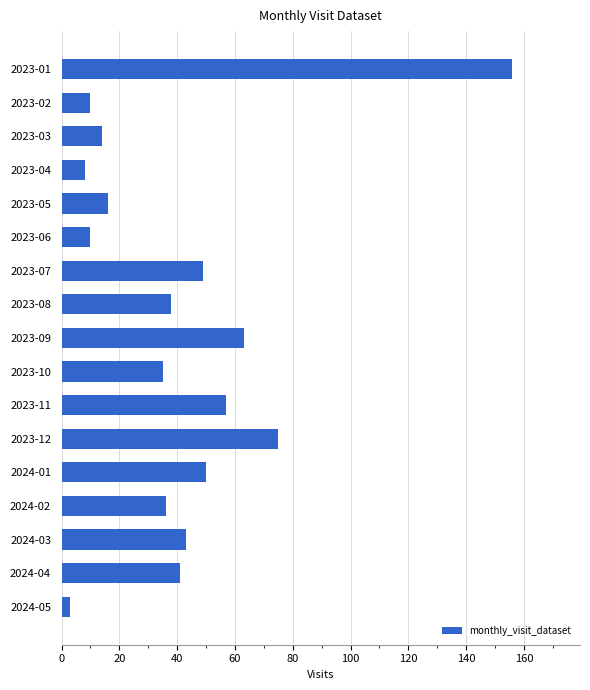

True or false: the data shows 17 at 2023-06.

False